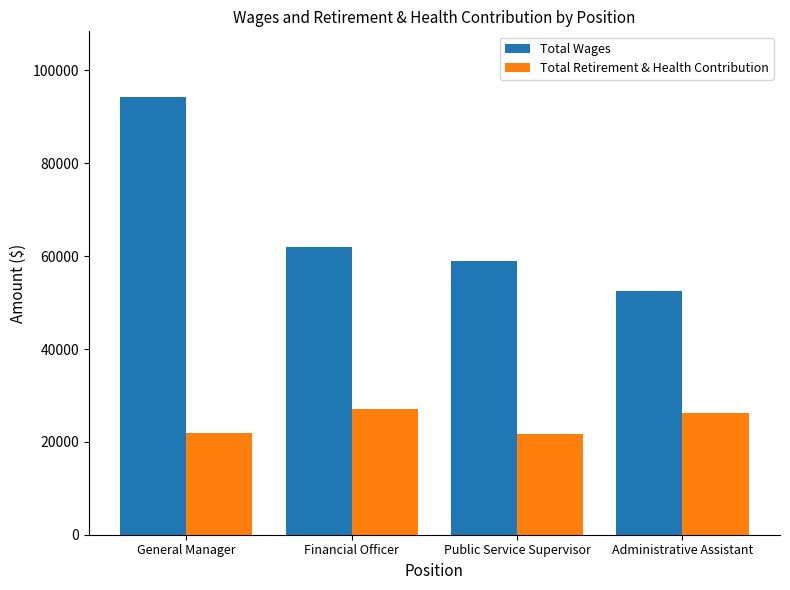

Where is Total Retirement & Health Contribution nearest to the value 24378?

Administrative Assistant